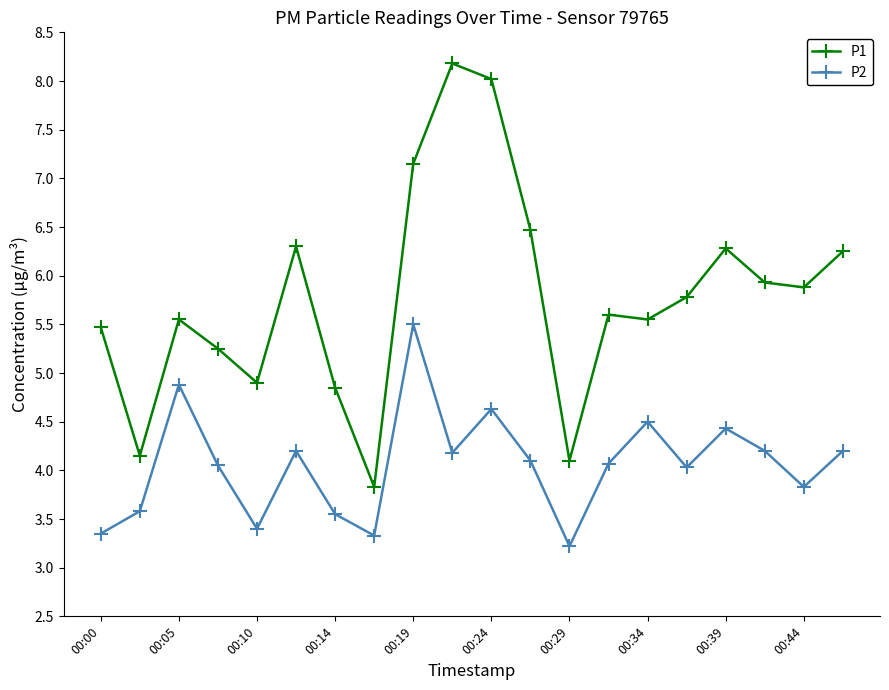

What are all the series names shown in the legend?

P1, P2